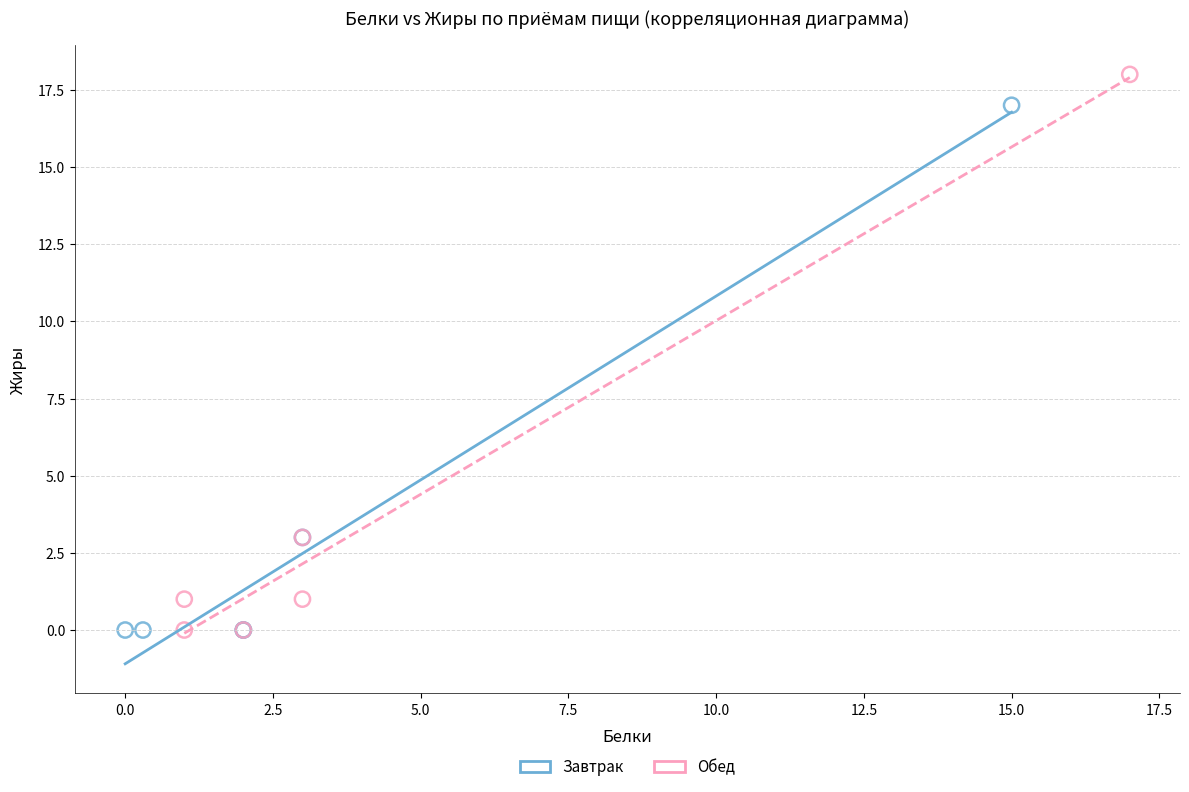

Which series reaches the maximum Y coordinate?

Обед